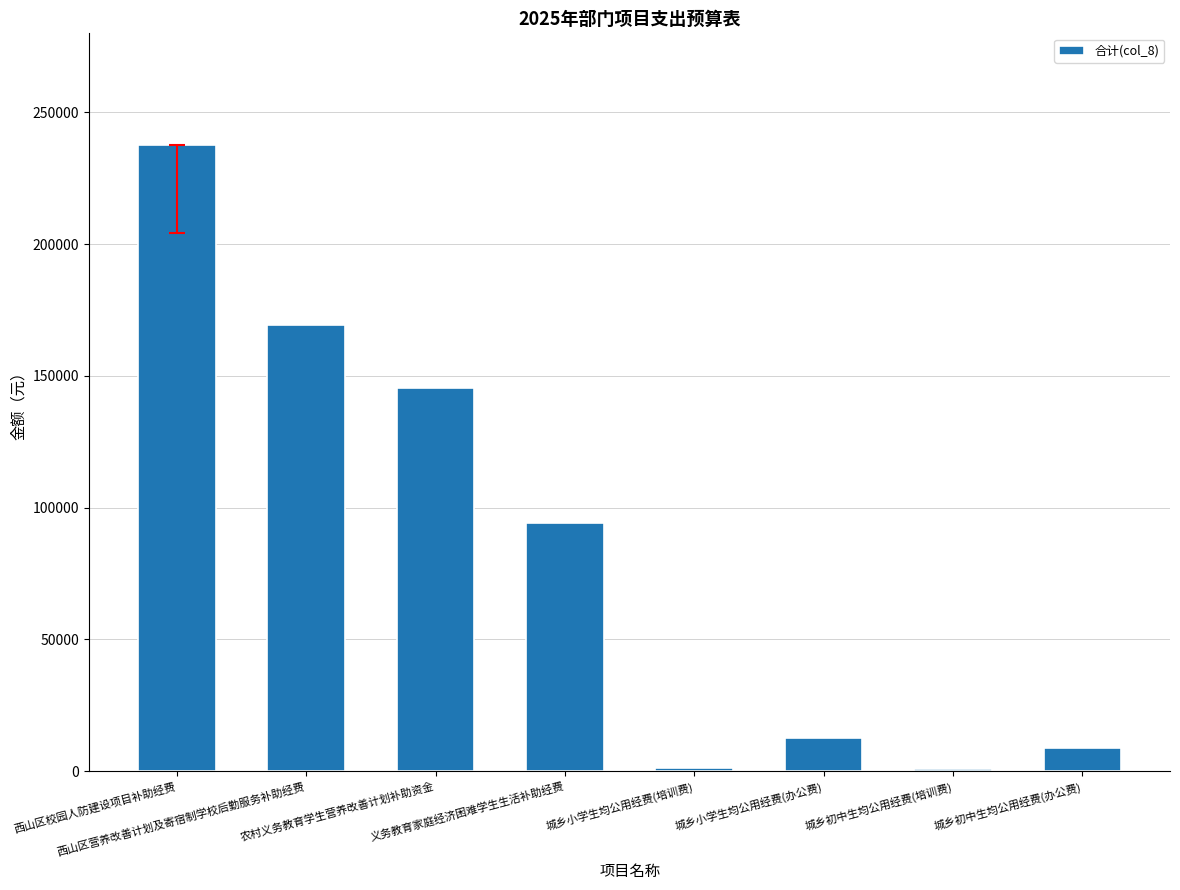

What is the greatest value displayed?

237600.0